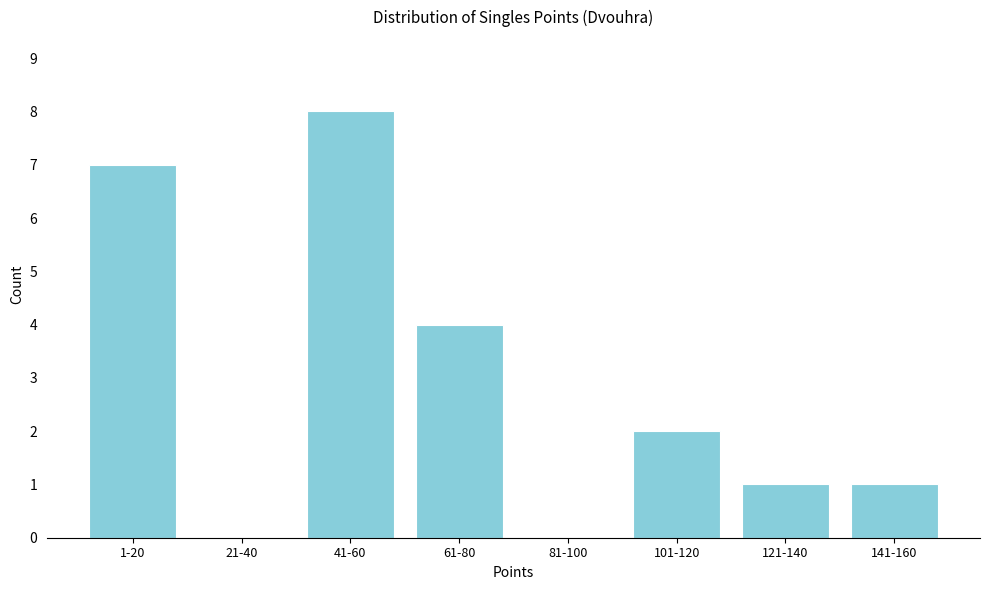

Reading right to left, what are all the values shown in this chart?

141-160=1	121-140=1	101-120=2	81-100=0	61-80=4	41-60=8	21-40=0	1-20=7